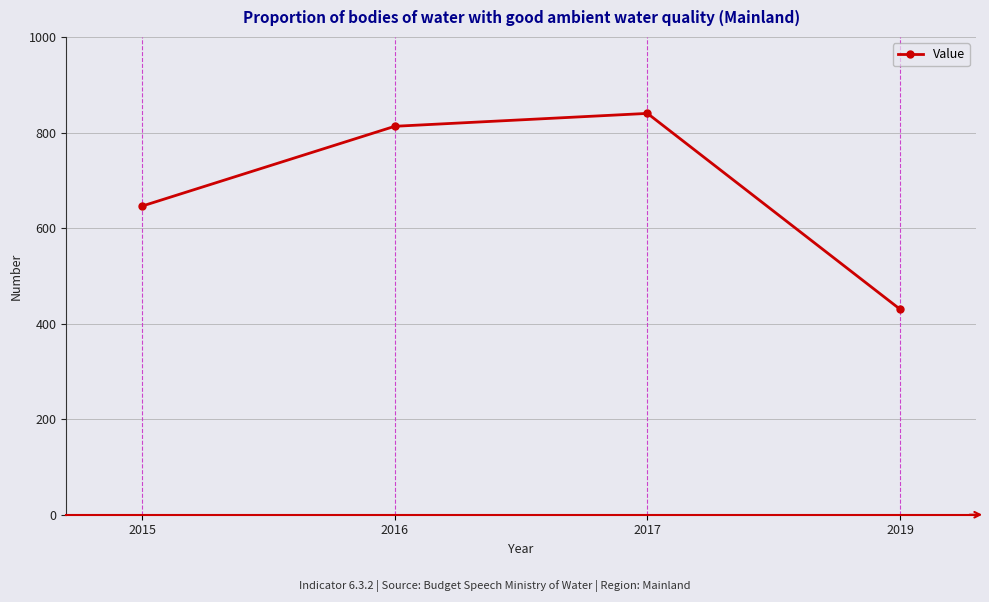

Reading left to right, what are all the values shown in this chart?

646	813	840	430